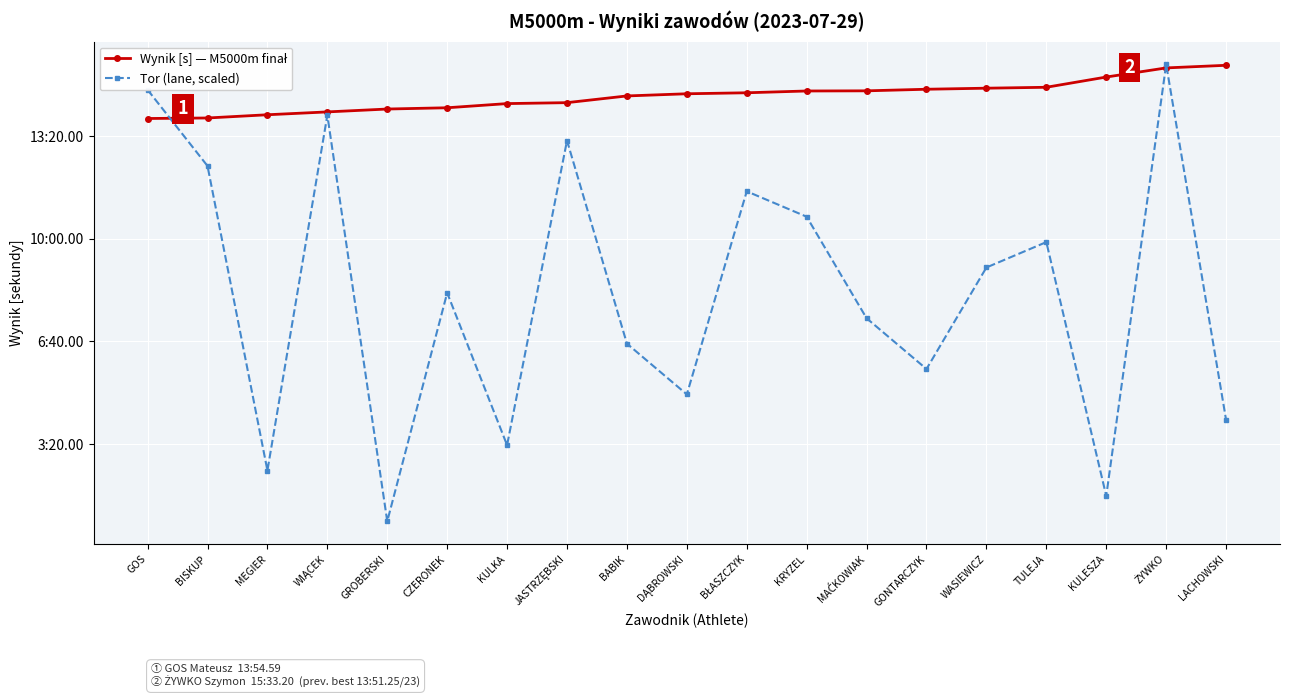

What position from the left is KRYZEL?

12